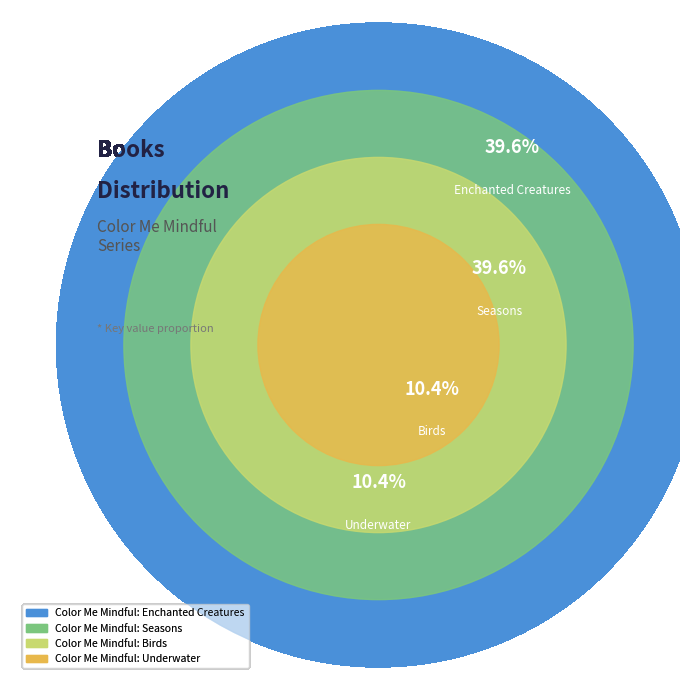

Rank the categories by value from highest to lowest.

Color Me Mindful: Enchanted Creatures, Color Me Mindful: Seasons, Color Me Mindful: Birds, Color Me Mindful: Underwater